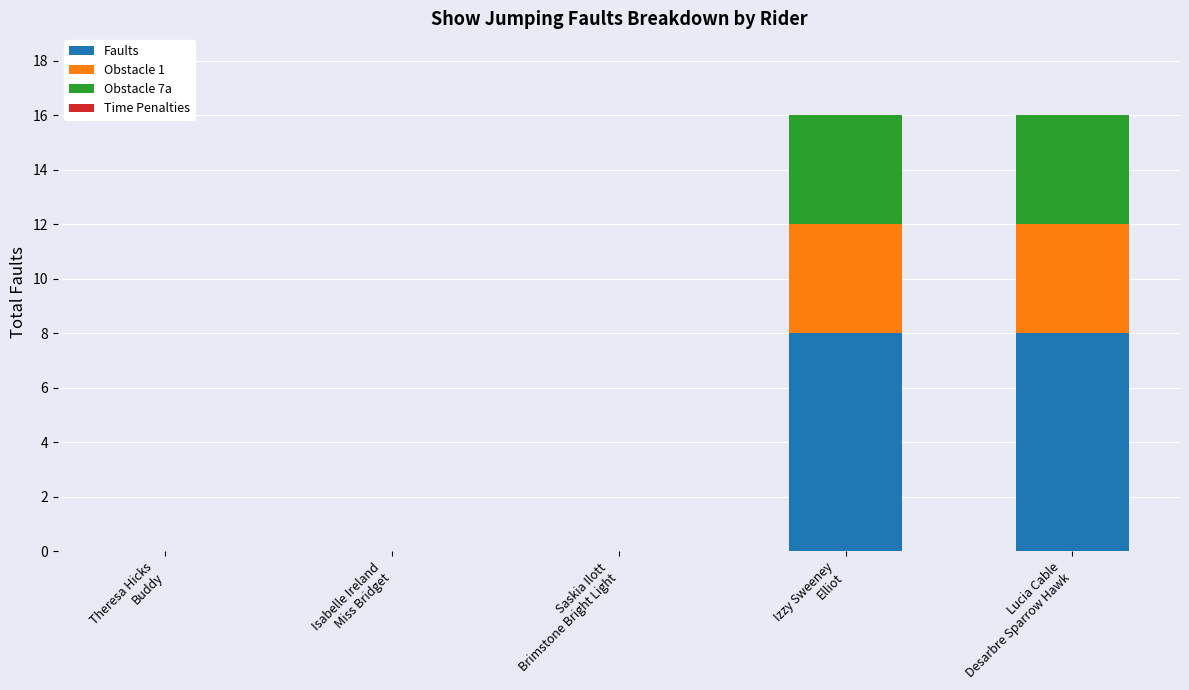

What is the sum of all Faults values?

16